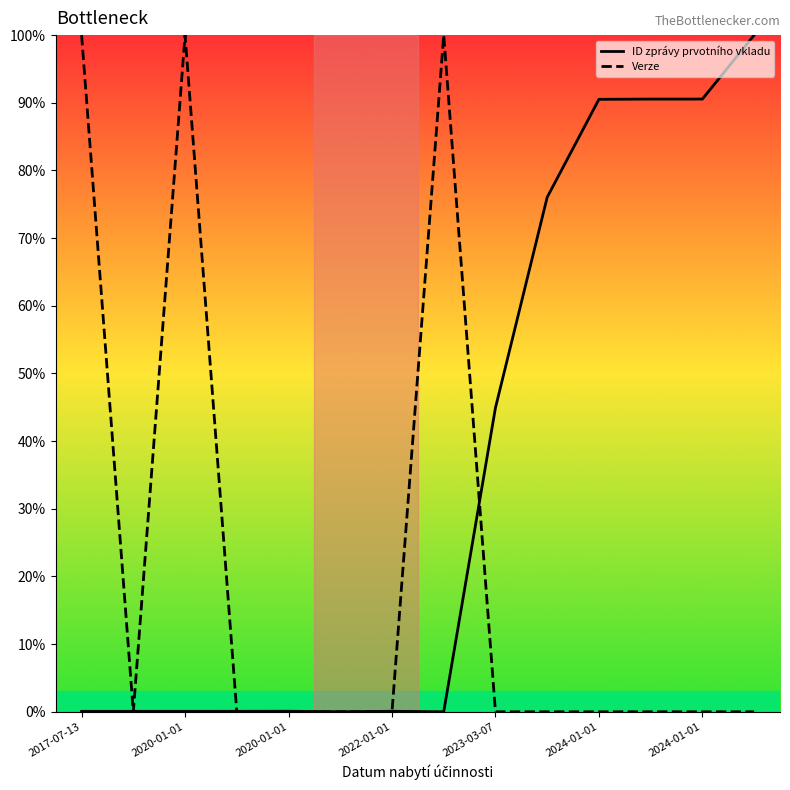

Which series has the largest total across all categories?

ID zprávy prvotního vkladu